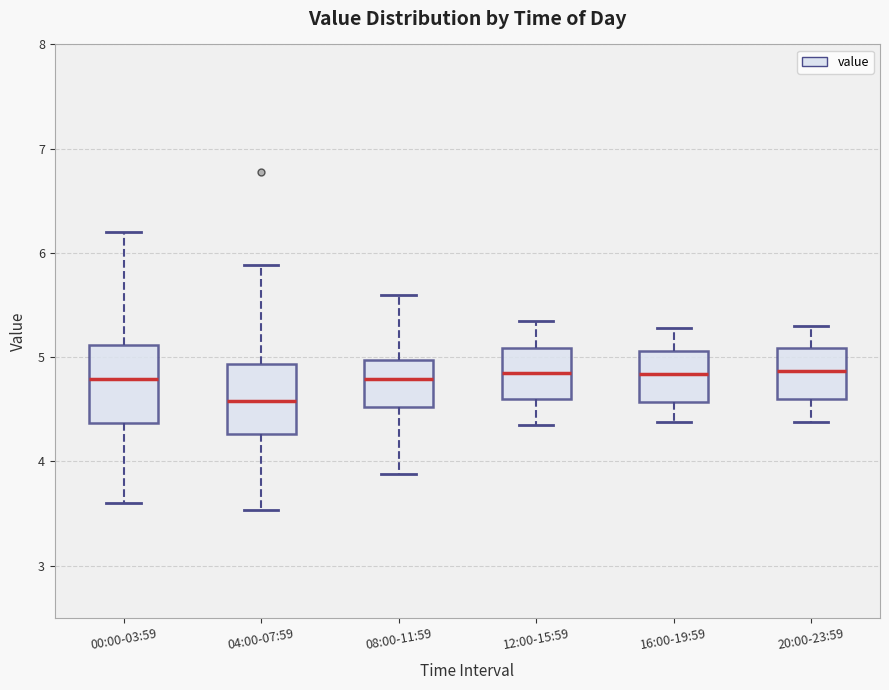

Reading left to right, read every box against the y-axis: the position of its median line, the range the box covers, and the ends of its whiskers. The values are not printed on the chart, so give them approximately, as read against the axis.

00:00-03:59: median 4.8, box 4.4 to 5.1, whiskers 3.6 to 6.2
04:00-07:59: median 4.6, box 4.3 to 4.9, whiskers 3.5 to 5.9
08:00-11:59: median 4.8, box 4.5 to 5.0, whiskers 3.9 to 5.6
12:00-15:59: median 4.9, box 4.6 to 5.1, whiskers 4.4 to 5.4
16:00-19:59: median 4.8, box 4.6 to 5.1, whiskers 4.4 to 5.3
20:00-23:59: median 4.9, box 4.6 to 5.1, whiskers 4.4 to 5.3